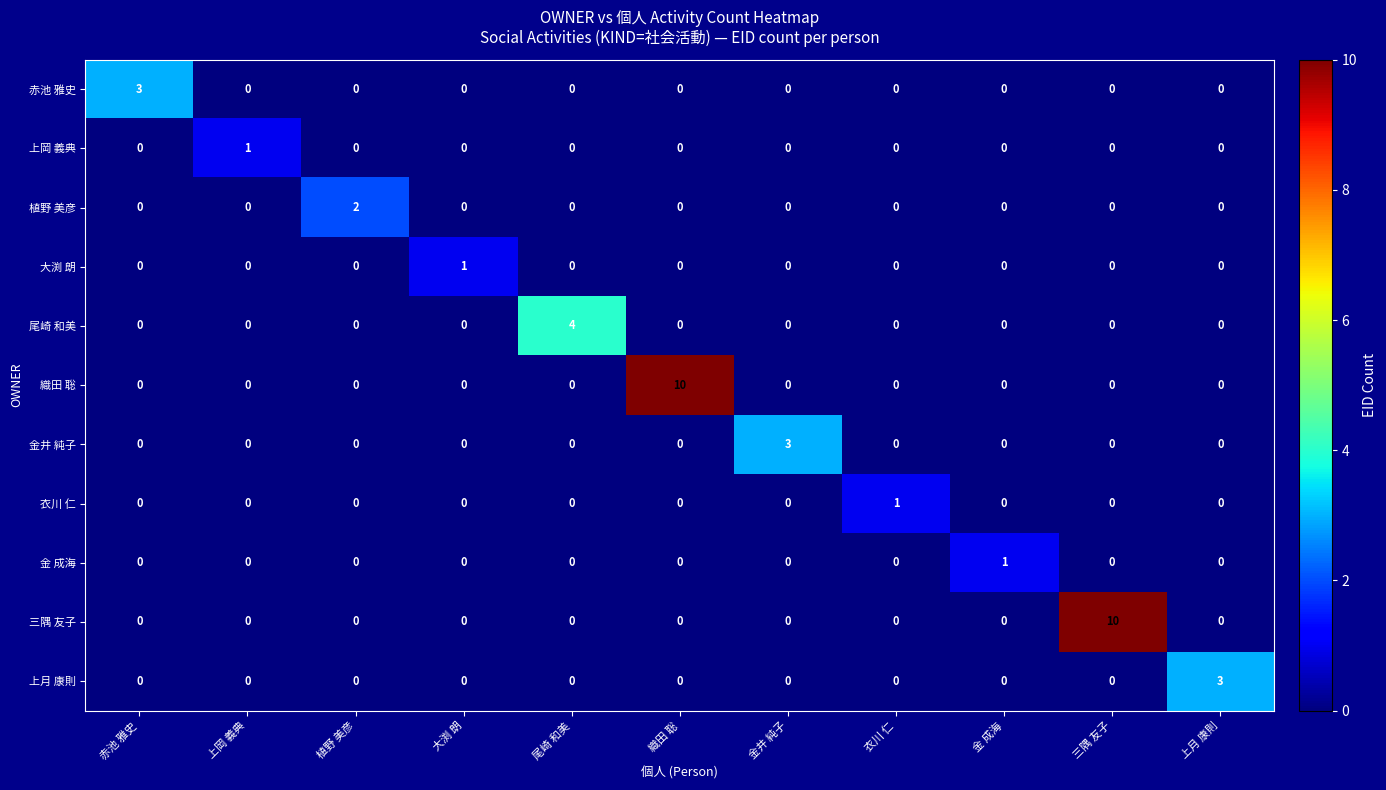

What is the total value across all series at 上月 康則?

3